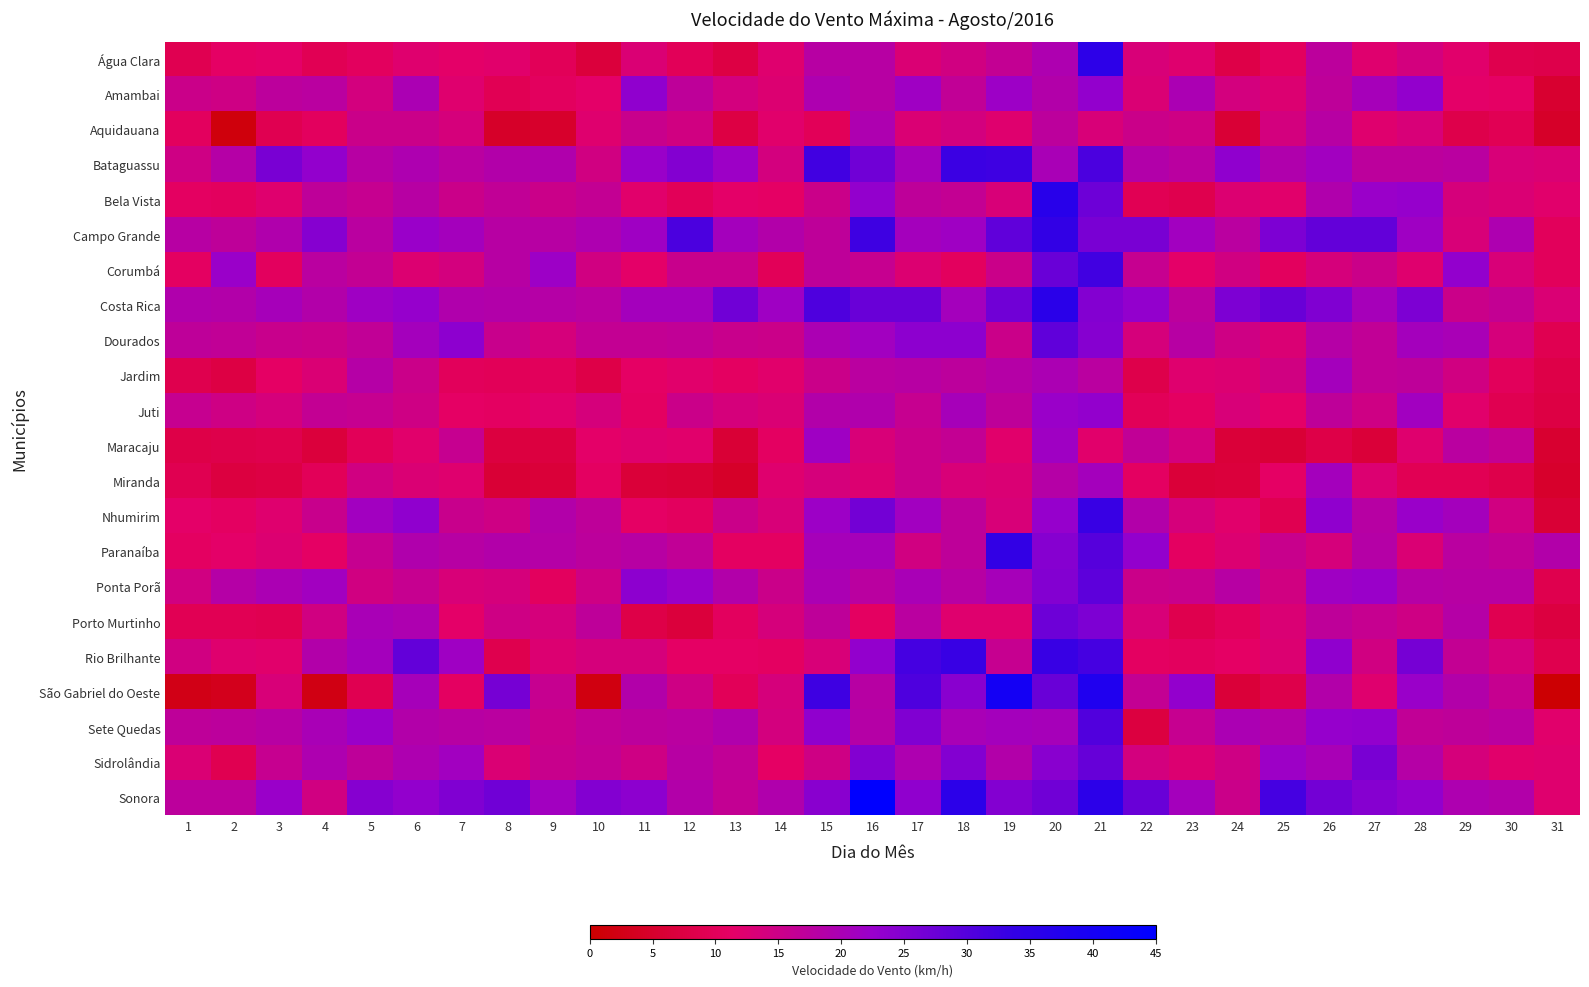

Reading left to right, what are all the values shown in this chart?

Água Clara: 1=9.0	2=11.2	3=11.5	4=9.4	5=10.4	6=12.2	7=11.5	8=11.9	9=9.7	10=6.8	11=13.0	12=9.7	13=7.6	14=12.2	15=18.0	16=18.0	17=13.0	18=14.4	19=16.2	20=19.4	21=34.9	22=13.3	23=12.2	24=7.9	25=10.4	26=17.3	27=12.2	28=14.0	29=11.9	30=8.6	31=8.3
Amambai: 1=15.1	2=14.8	3=17.3	4=17.6	5=14.0	6=19.8	7=12.2	8=9.4	9=10.4	10=11.5	11=23.4	12=16.9	13=14.0	14=12.6	15=19.4	16=18.0	17=21.6	18=16.6	19=22.0	20=18.7	21=23.0	22=13.0	23=19.8	24=14.0	25=12.6	26=16.9	27=20.5	28=23.0	29=11.5	30=11.2	31=5.4
Aquidauana: 1=10.4	2=1.4	3=9.0	4=10.4	5=15.1	6=15.1	7=13.7	8=4.7	9=5.0	10=12.2	11=15.5	12=14.4	13=7.6	14=11.9	15=9.7	16=19.4	17=13.0	18=14.0	19=12.2	20=17.3	21=13.3	22=15.1	23=14.8	24=6.1	25=14.0	26=18.0	27=12.2	28=13.3	29=8.3	30=9.4	31=4.7
Bataguassu: 1=14.8	2=18.4	3=25.9	4=23.0	5=18.0	6=19.4	7=17.6	8=18.7	9=19.1	10=14.4	11=22.3	12=24.8	13=22.0	14=14.0	15=32.0	16=27.0	17=20.5	18=32.8	19=32.4	20=20.2	21=31.0	22=18.7	23=17.6	24=23.4	25=19.1	26=21.2	27=17.3	28=17.3	29=17.6	30=13.3	31=13.0
Bela Vista: 1=10.8	2=10.4	3=12.2	4=16.9	5=15.8	6=18.0	7=15.1	8=16.6	9=15.1	10=16.2	11=11.9	12=9.7	13=11.5	14=11.2	15=15.1	16=23.0	17=16.9	18=16.2	19=13.3	20=36.0	21=27.4	22=9.4	23=8.6	24=12.6	25=11.9	26=19.1	27=22.3	28=22.7	29=13.7	30=13.0	31=11.9
Campo Grande: 1=18.0	2=16.9	3=19.1	4=24.5	5=17.6	6=22.3	7=20.9	8=18.0	9=18.0	10=19.4	11=21.6	12=31.0	13=20.9	14=18.7	15=16.9	16=32.4	17=20.9	18=21.6	19=28.8	20=33.8	21=25.9	22=25.9	23=21.2	24=17.6	25=25.6	26=28.4	27=28.4	28=21.6	29=13.3	30=19.4	31=10.1
Corumbá: 1=10.8	2=22.3	3=10.4	4=17.6	5=16.2	6=12.6	7=14.0	8=18.0	9=22.0	10=14.4	11=11.5	12=15.5	13=15.5	14=9.7	15=16.9	16=15.8	17=12.6	18=10.4	19=15.1	20=27.7	21=32.0	22=15.8	23=11.5	24=14.4	25=10.4	26=13.7	27=15.1	28=12.2	29=23.0	30=13.3	31=10.1
Costa Rica: 1=19.1	2=18.7	3=20.5	4=18.7	5=21.6	6=22.7	7=19.1	8=18.7	9=18.4	10=17.6	11=20.9	12=20.9	13=27.0	14=21.6	15=30.6	16=27.7	17=27.7	18=20.9	19=27.0	20=35.6	21=24.8	22=23.0	23=17.3	24=25.6	25=27.7	26=25.2	27=20.5	28=25.6	29=15.1	30=16.2	31=13.0
Dourados: 1=16.9	2=16.6	3=15.5	4=15.1	5=16.6	6=20.9	7=23.8	8=15.5	9=13.7	10=16.2	11=16.2	12=16.6	13=15.5	14=15.1	15=19.8	16=21.2	17=23.8	18=23.8	19=15.1	20=28.8	21=24.5	22=13.7	23=18.0	24=14.8	25=13.0	26=18.4	27=16.6	28=20.9	29=20.2	30=13.7	31=9.0
Jardim: 1=8.6	2=7.6	3=11.2	4=13.0	5=18.4	6=15.1	7=10.1	8=9.7	9=10.1	10=7.9	11=11.2	12=11.9	13=10.8	14=11.9	15=15.1	16=17.6	17=18.0	18=17.3	19=18.4	20=19.8	21=17.6	22=8.3	23=12.2	24=12.6	25=14.4	26=20.9	27=16.6	28=16.9	29=14.4	30=10.1	31=7.9
Juti: 1=15.8	2=14.8	3=13.7	4=16.2	5=15.8	6=14.8	7=11.2	8=10.8	9=11.9	10=13.7	11=10.8	12=15.1	13=13.7	14=13.0	15=18.7	16=19.1	17=15.8	18=20.5	19=16.9	20=22.3	21=23.0	22=9.7	23=10.8	24=13.3	25=11.5	26=16.9	27=14.8	28=21.2	29=11.9	30=9.0	31=7.6
Maracaju: 1=7.9	2=8.3	3=8.6	4=6.8	5=9.7	6=11.9	7=15.8	8=7.2	9=7.2	10=11.5	11=12.2	12=11.9	13=6.1	14=10.8	15=21.6	16=13.3	17=15.1	18=16.2	19=11.9	20=21.6	21=11.9	22=16.6	23=14.0	24=6.5	25=6.1	26=7.9	27=6.5	28=12.2	29=17.6	30=16.2	31=5.4
Miranda: 1=9.0	2=7.2	3=7.6	4=9.7	5=14.4	6=13.0	7=12.2	8=6.1	9=6.5	10=10.8	11=6.5	12=6.1	13=4.7	14=12.2	15=13.7	16=12.6	17=15.1	18=13.3	19=13.0	20=18.4	21=20.9	22=10.8	23=6.5	24=6.8	25=11.2	26=20.9	27=12.6	28=9.4	29=9.4	30=8.3	31=5.0
Nhumirim: 1=11.5	2=10.8	3=12.2	4=15.5	5=21.2	6=23.4	7=15.5	8=14.8	9=18.7	10=16.9	11=11.2	12=10.4	13=15.1	14=13.3	15=22.0	16=26.6	17=21.2	18=16.9	19=13.3	20=22.7	21=33.1	22=18.7	23=13.7	24=11.9	25=9.0	26=23.4	27=18.0	28=22.3	29=20.9	30=14.4	31=6.1
Paranaíba: 1=10.8	2=11.5	3=12.6	4=11.2	5=15.8	6=19.1	7=18.0	8=18.7	9=18.4	10=17.3	11=18.0	12=16.6	13=10.8	14=10.8	15=20.5	16=20.5	17=14.4	18=16.9	19=33.8	20=24.5	21=29.9	22=23.0	23=10.8	24=12.6	25=15.5	26=13.7	27=18.4	28=13.0	29=17.6	30=16.6	31=18.7
Ponta Porã: 1=14.4	2=18.4	3=19.8	4=21.2	5=14.4	6=15.8	7=13.3	8=13.7	9=10.4	10=14.8	11=23.8	12=22.3	13=18.7	14=15.1	15=19.8	16=17.6	17=20.2	18=18.0	19=20.5	20=24.8	21=29.2	22=15.1	23=15.5	24=18.0	25=14.4	26=21.6	27=22.3	28=18.4	29=18.0	30=18.0	31=8.6
Porto Murtinho: 1=9.4	2=9.4	3=9.0	4=14.4	5=20.2	6=19.4	7=11.5	8=14.8	9=13.7	10=16.9	11=7.9	12=6.8	13=10.4	14=13.7	15=16.9	16=10.8	17=17.6	18=12.2	19=12.2	20=27.4	21=25.6	22=13.3	23=8.6	24=10.1	25=13.0	26=16.9	27=15.8	28=14.8	29=18.4	30=9.0	31=7.2
Rio Brilhante: 1=14.4	2=12.2	3=11.9	4=18.7	5=20.9	6=28.4	7=21.6	8=8.6	9=12.6	10=13.7	11=13.7	12=11.2	13=11.2	14=10.8	15=13.3	16=23.0	17=31.7	18=33.1	19=15.8	20=33.1	21=31.7	22=10.8	23=10.4	24=11.2	25=12.6	26=23.4	27=14.4	28=26.3	29=16.2	30=13.7	31=8.6
São Gabriel do Oeste: 1=2.5	2=3.2	3=13.3	4=2.2	5=9.0	6=20.5	7=10.8	8=26.3	9=15.8	10=1.8	11=18.7	12=14.8	13=9.7	14=13.7	15=32.4	16=18.0	17=30.6	18=24.1	19=40.3	20=27.7	21=37.8	22=16.2	23=23.0	24=6.5	25=8.3	26=18.7	27=12.2	28=22.3	29=18.7	30=15.8	31=0.4
Sete Quedas: 1=16.9	2=17.3	3=18.0	4=20.2	5=22.3	6=18.7	7=18.0	8=17.6	9=15.1	10=16.6	11=17.3	12=17.6	13=19.1	14=14.0	15=23.4	16=18.4	17=25.2	18=20.2	19=20.9	20=20.5	21=30.2	22=7.2	23=15.8	24=19.8	25=18.7	26=22.7	27=23.0	28=16.6	29=16.9	30=17.6	31=11.9
Sidrolândia: 1=13.0	2=9.0	3=15.8	4=19.4	5=16.9	6=19.4	7=21.2	8=13.0	9=15.5	10=16.2	11=14.8	12=18.0	13=16.6	14=11.2	15=14.8	16=24.8	17=19.4	18=24.8	19=18.7	20=24.1	21=28.1	22=14.0	23=12.6	24=14.8	25=22.0	26=20.2	27=25.9	28=18.4	29=13.7	30=11.9	31=12.2
Sonora: 1=17.3	2=17.3	3=22.3	4=14.4	5=24.5	6=23.0	7=25.2	8=27.0	9=21.2	10=24.8	11=23.8	12=18.7	13=16.2	14=19.1	15=24.1	16=45.4	17=23.4	18=35.3	19=24.8	20=27.0	21=35.3	22=27.7	23=20.9	24=15.1	25=31.7	26=26.6	27=24.5	28=23.0	29=19.4	30=18.7	31=12.2